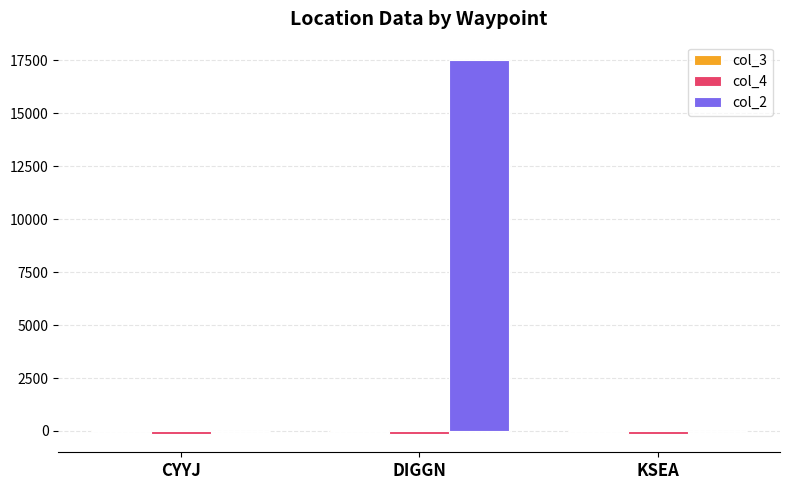

How many data points does each series have?

3